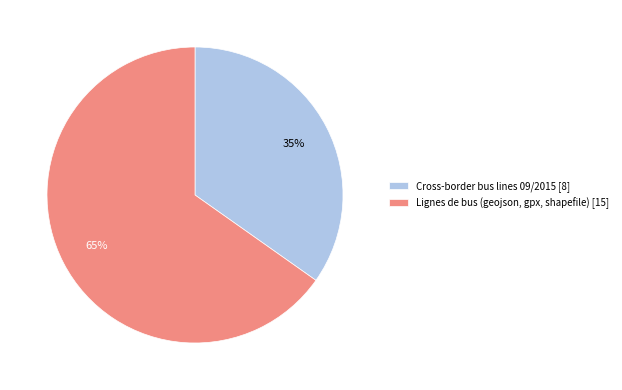

The Lignes de bus (geojson, gpx, shapefile) slice represents 56% of the pie. True or false?

False